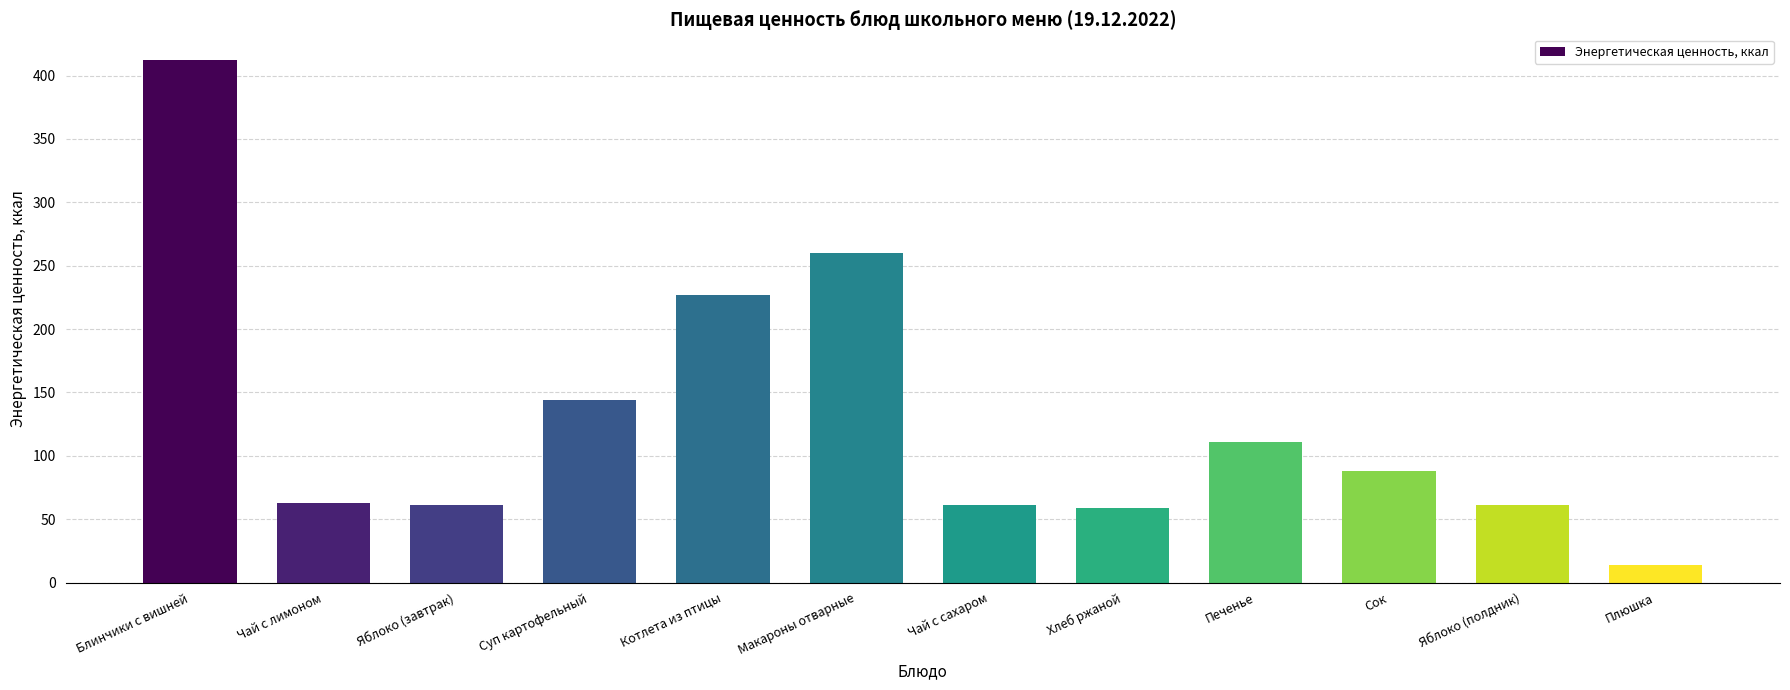

What is the minimum value shown in the chart?

14